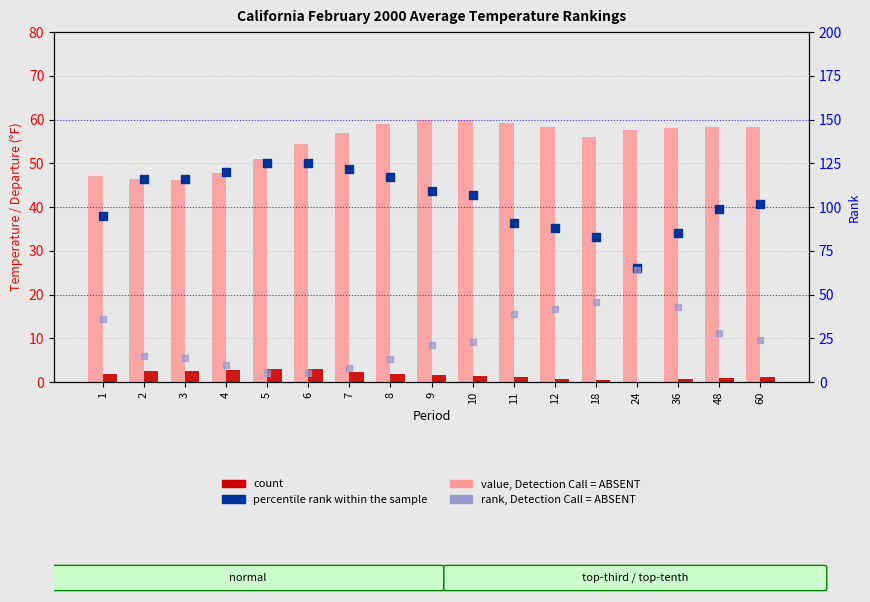

Which series has the largest total across all categories?

percentile rank within the sample